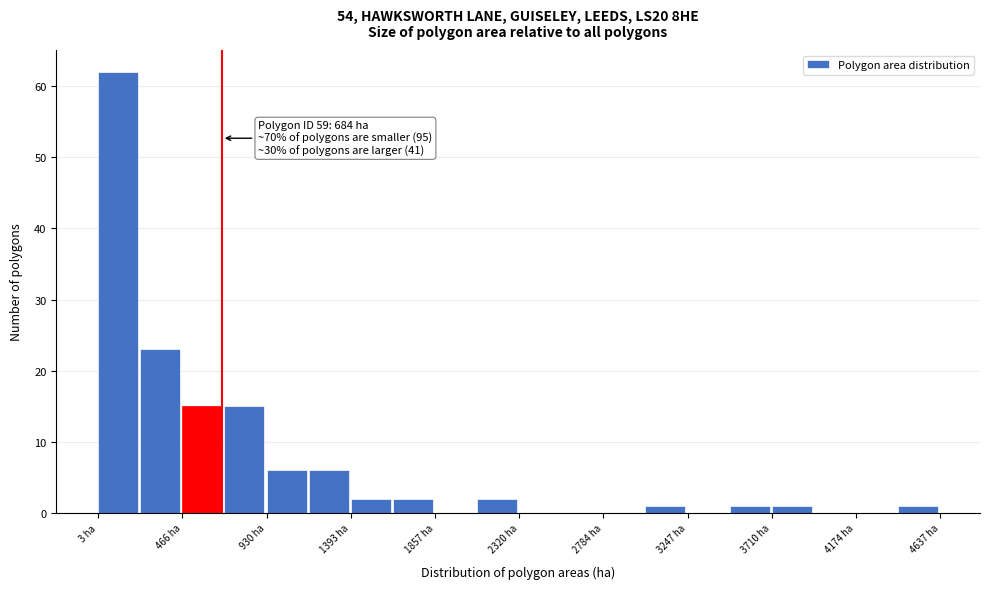

Which range on the x-axis has the tallest bar?

0 to 250